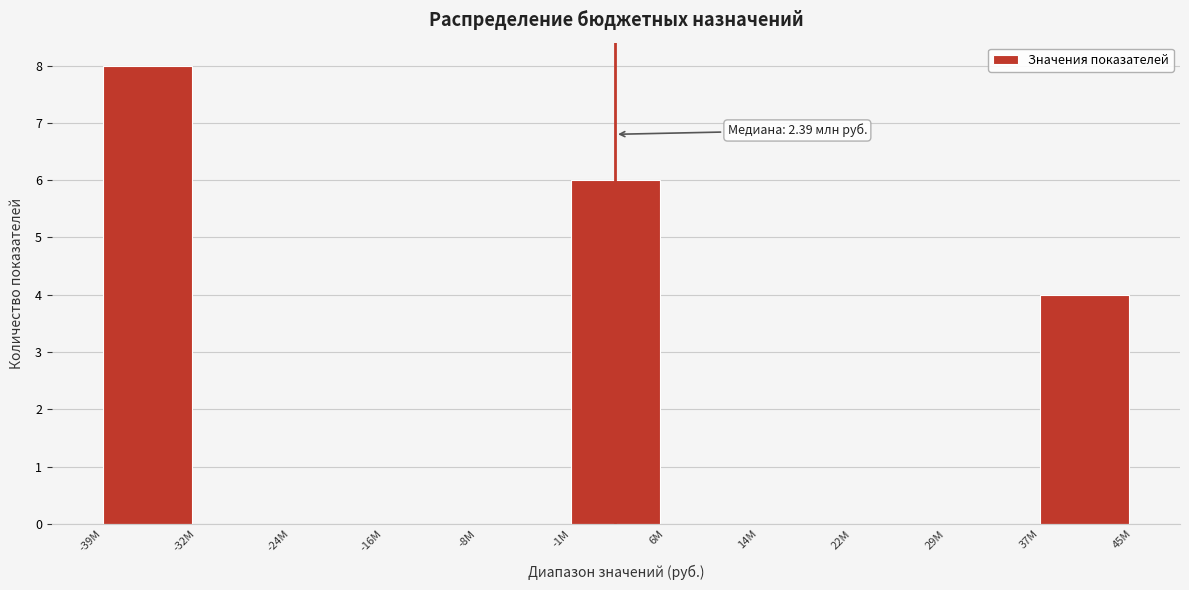

Reading left to right, transcribe all the data shown in this chart.

-39M=8	-32M=0	-24M=0	-16M=0	-8M=0	-1M=6	6M=0	14M=0	22M=0	29M=0	37M=4